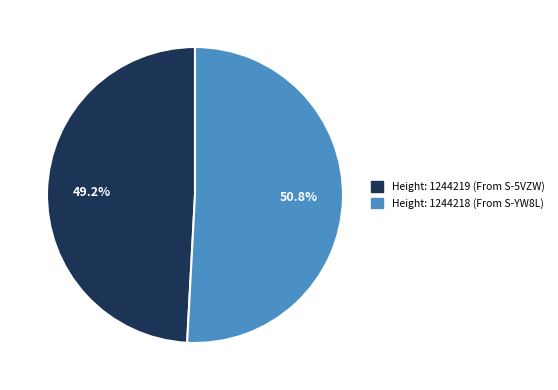

Does any single category account for the majority?

Yes